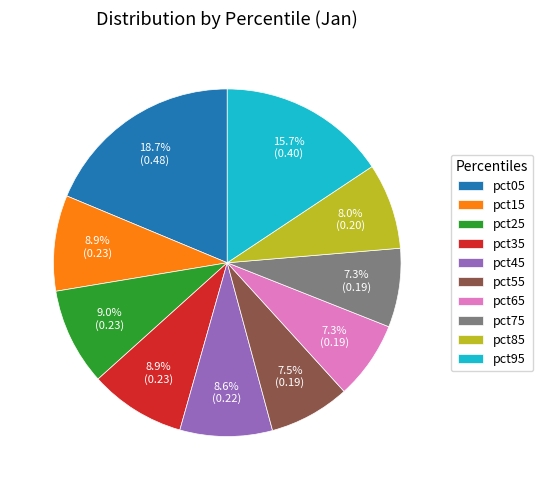

How many segments does this pie chart have?

10